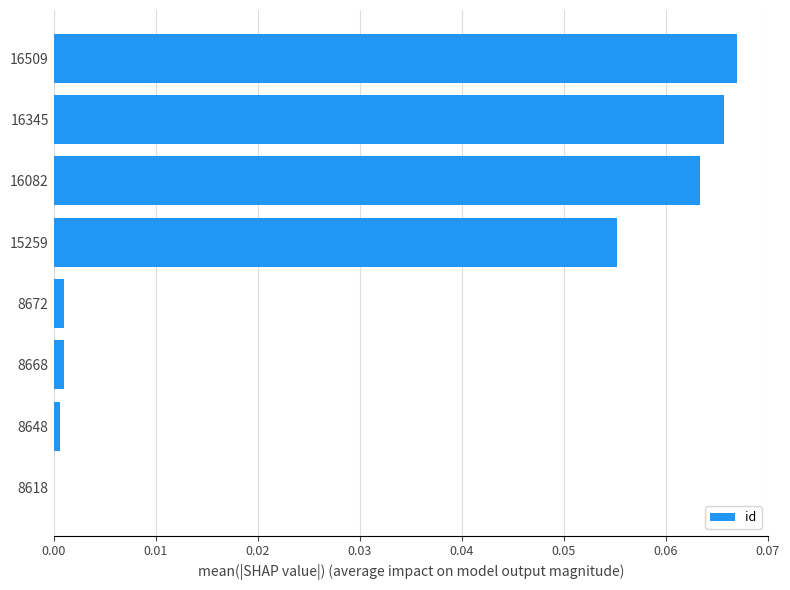

The chart shows a value of 0.0 at 16082. True or false?

False